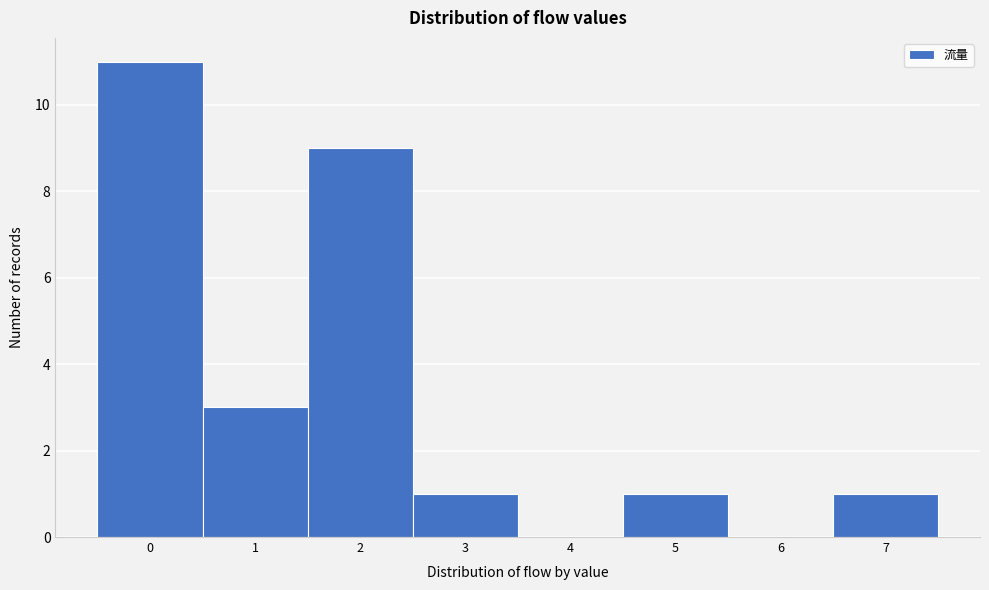

How tall is the bar that spans 4.5 to 5.5 on the x-axis? The values are not printed on the chart, so give them approximately, as read against the axis.

1